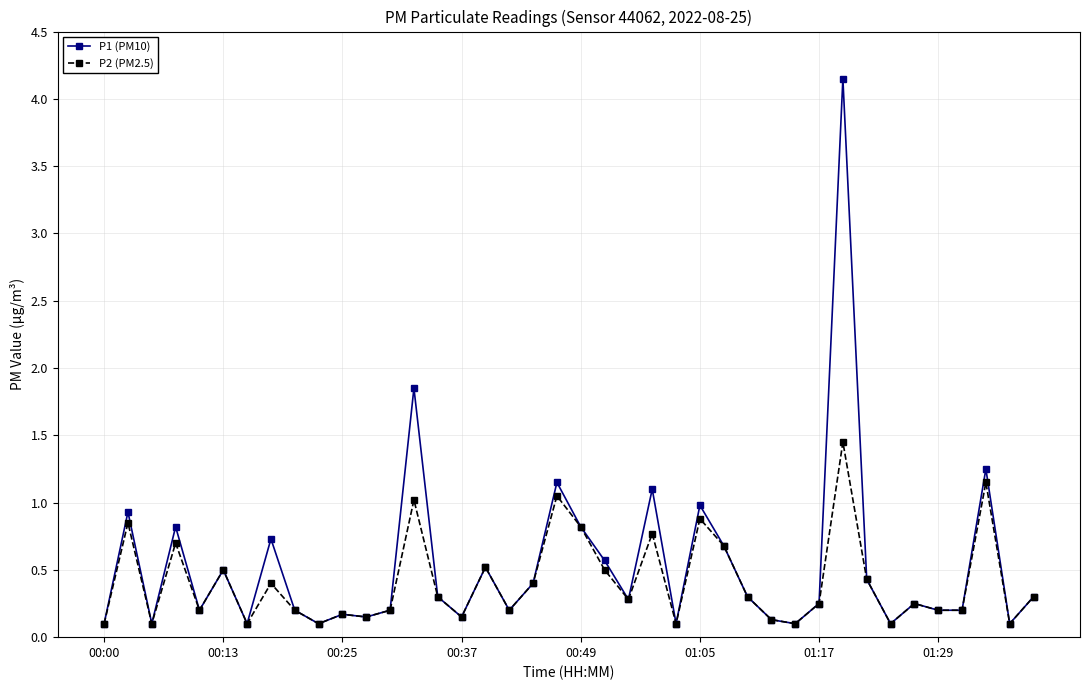

Rank the series by their average value, from highest to lowest.

P1 (PM10), P2 (PM2.5)